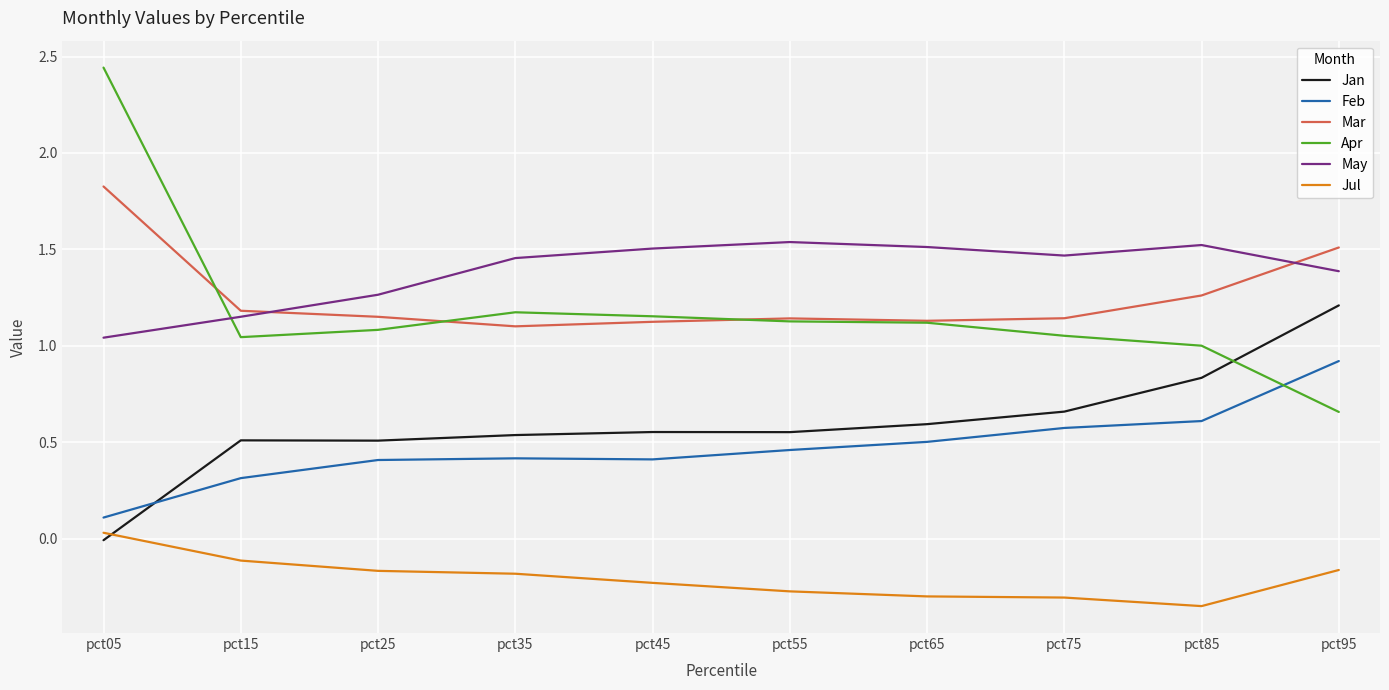

How many series are shown in this chart?

6